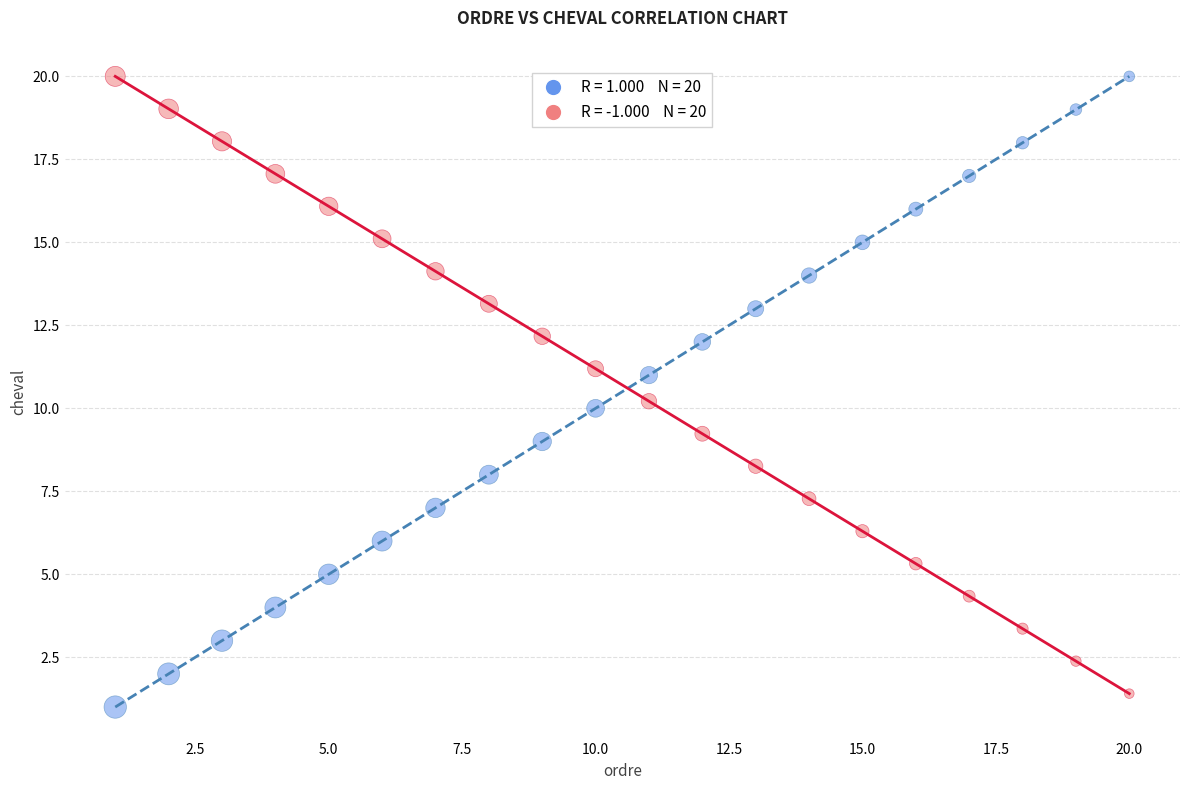

Across all data points, what is the range of Y values (max minus min)?

19.0